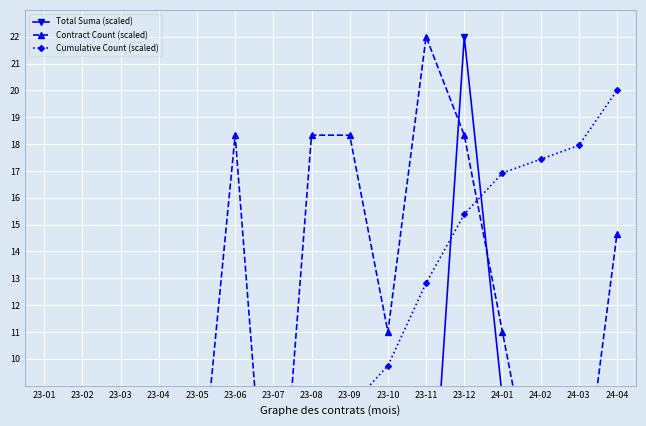

What is the value of the Cumulative Count (scaled) point at the 13th from the left?

16.9